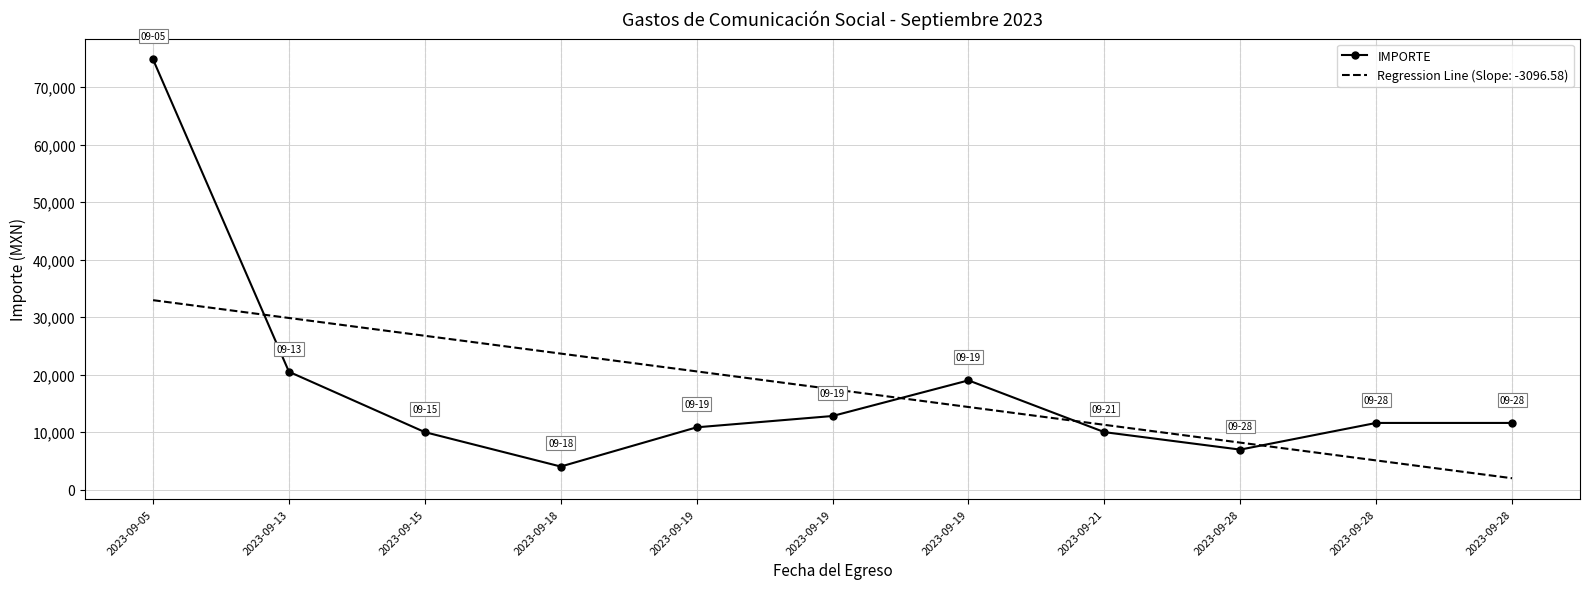

What are all the series names shown in the legend?

IMPORTE, Regression Line (Slope: -3096.58)